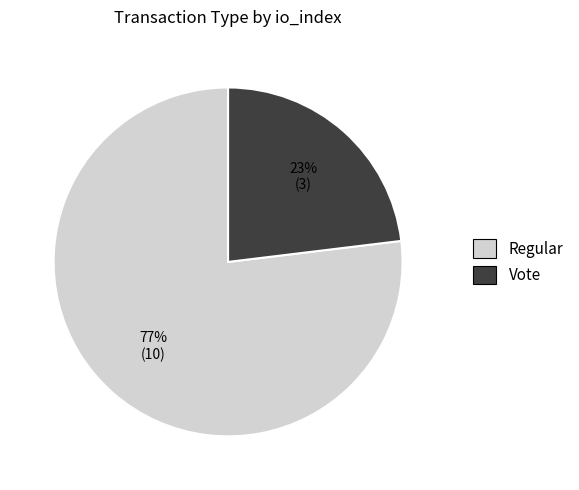

True or false: Vote accounts for 23% of the total.

True